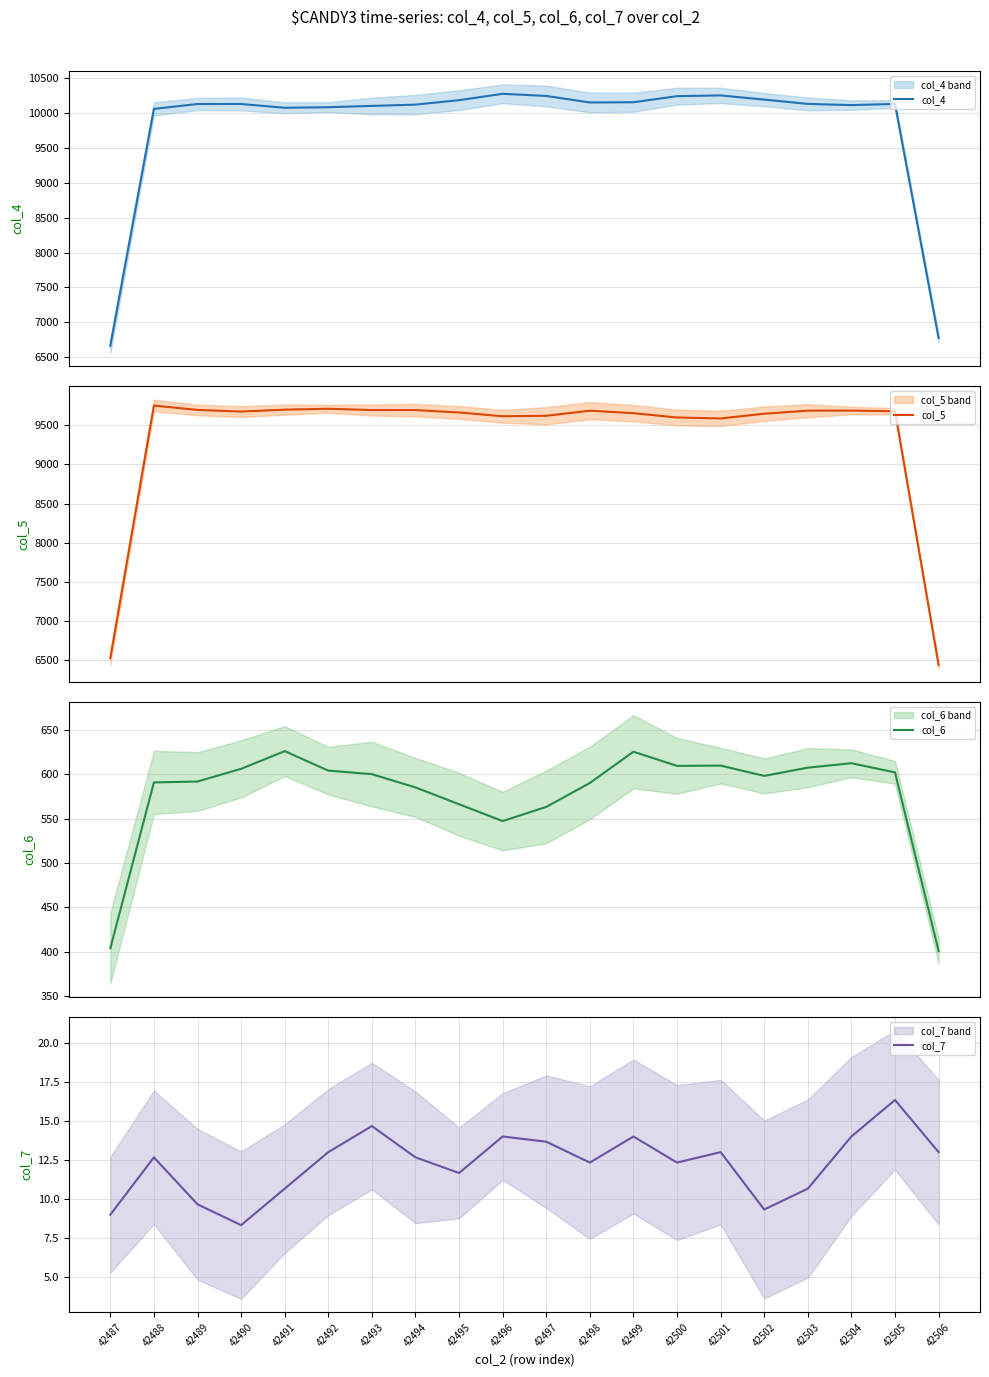

True or false: col_7 has a value of 18.7 at 42488.

False